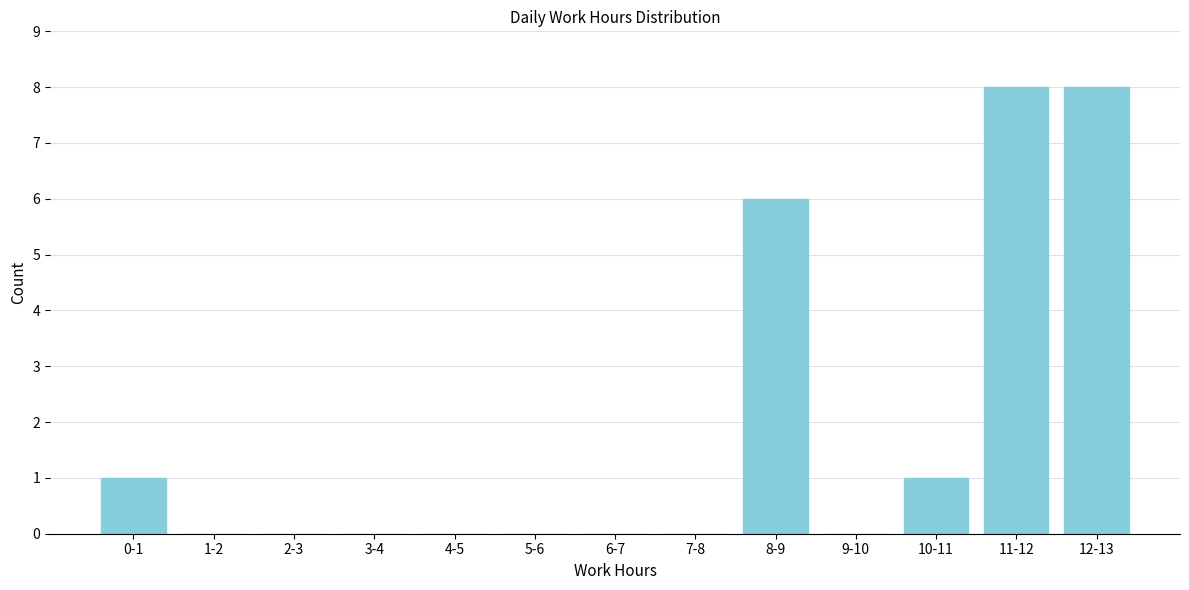

Reading left to right, what are all the values shown in this chart?

0-1=1	1-2=0	2-3=0	3-4=0	4-5=0	5-6=0	6-7=0	7-8=0	8-9=6	9-10=0	10-11=1	11-12=8	12-13=8